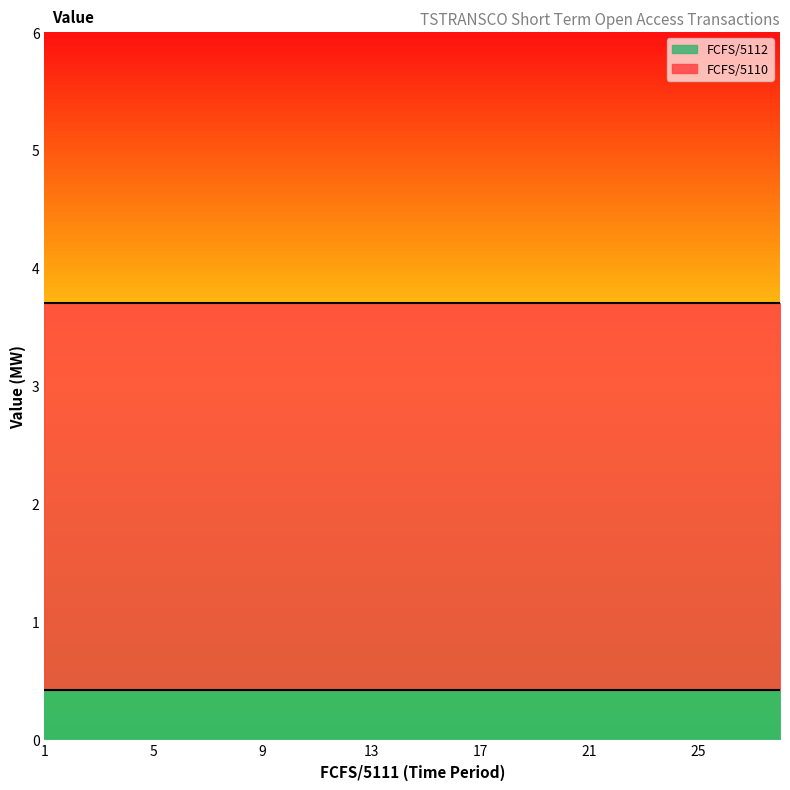

Reading right to left, what are all the values shown in this chart?

FCFS/5110: 3.3	3.3	3.3	3.3	3.3	3.3	3.3	3.3	3.3	3.3	3.3	3.3	3.3	3.3	3.3	3.3	3.3	3.3	3.3	3.3	3.3	3.3	3.3	3.3	3.3	3.3	3.3	3.3
FCFS/5112: 0.4	0.4	0.4	0.4	0.4	0.4	0.4	0.4	0.4	0.4	0.4	0.4	0.4	0.4	0.4	0.4	0.4	0.4	0.4	0.4	0.4	0.4	0.4	0.4	0.4	0.4	0.4	0.4